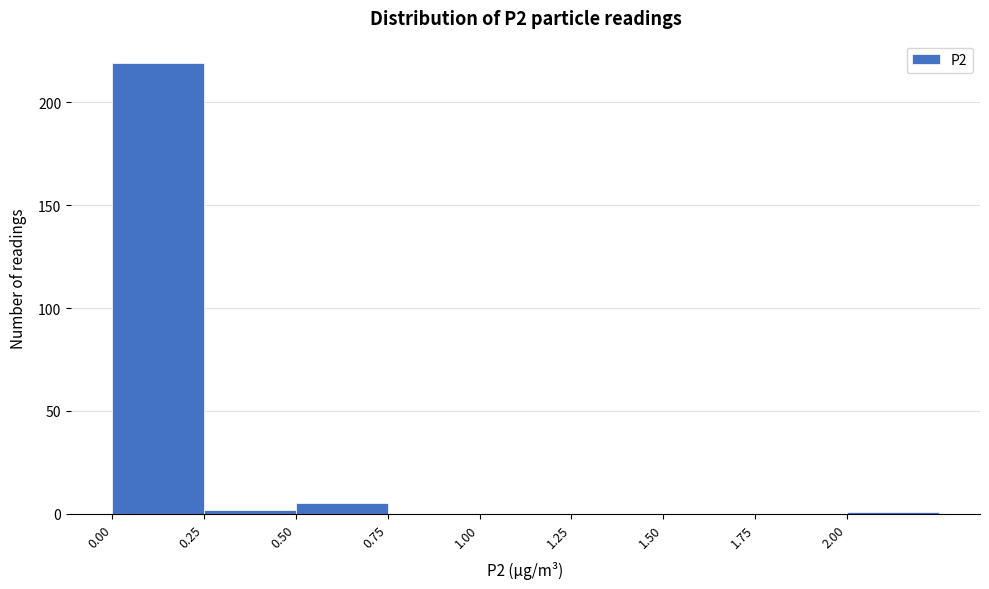

How tall is the bar that spans 0.00 to 0.25 on the x-axis? The values are not printed on the chart, so give them approximately, as read against the axis.

220